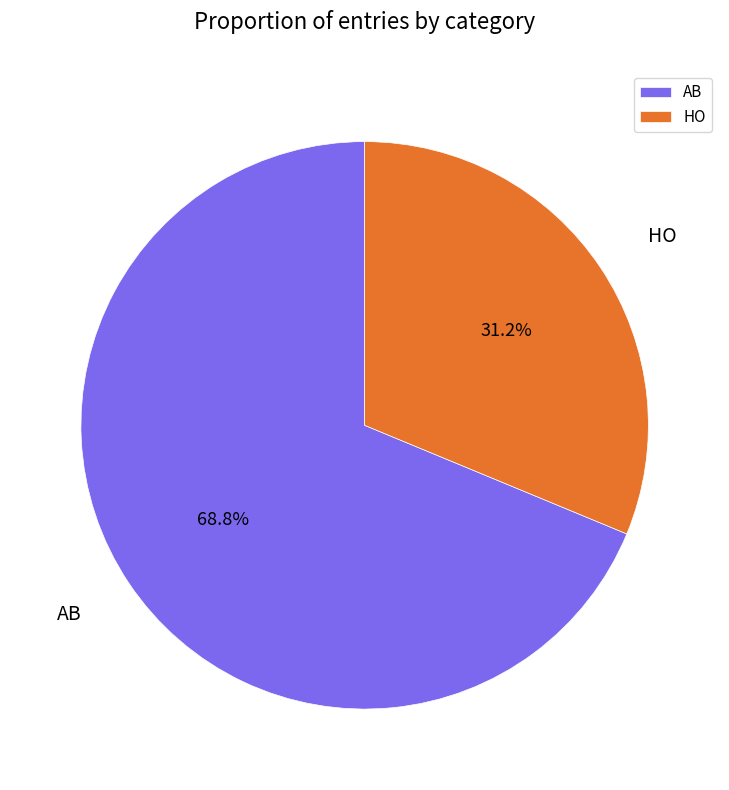

Rank the categories by value from highest to lowest.

AB, HO